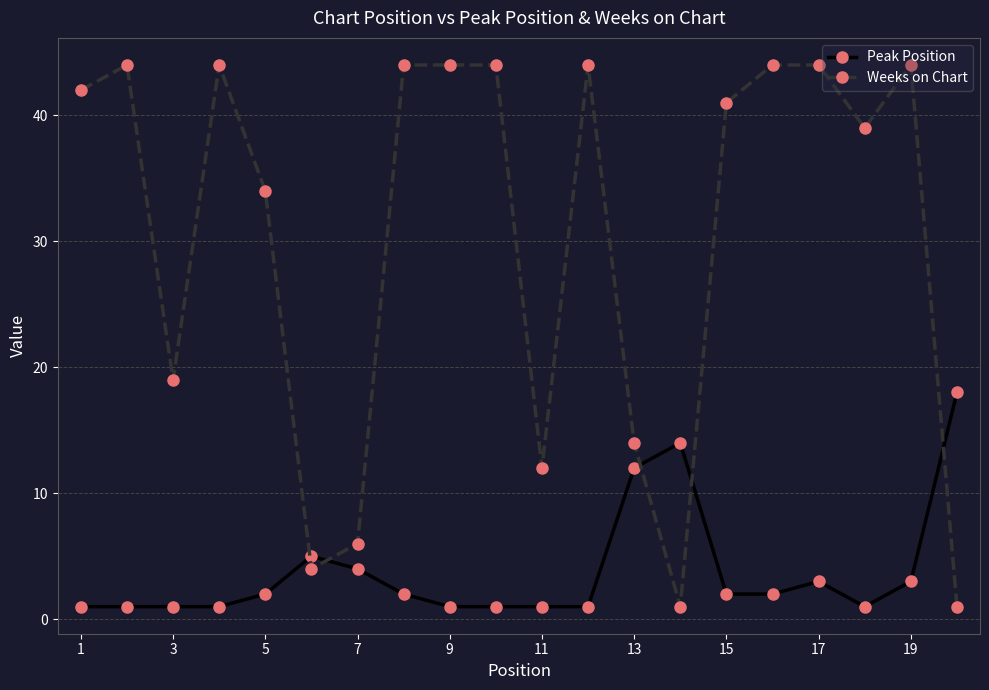

At how many categories does at least one series exceed 37?

12